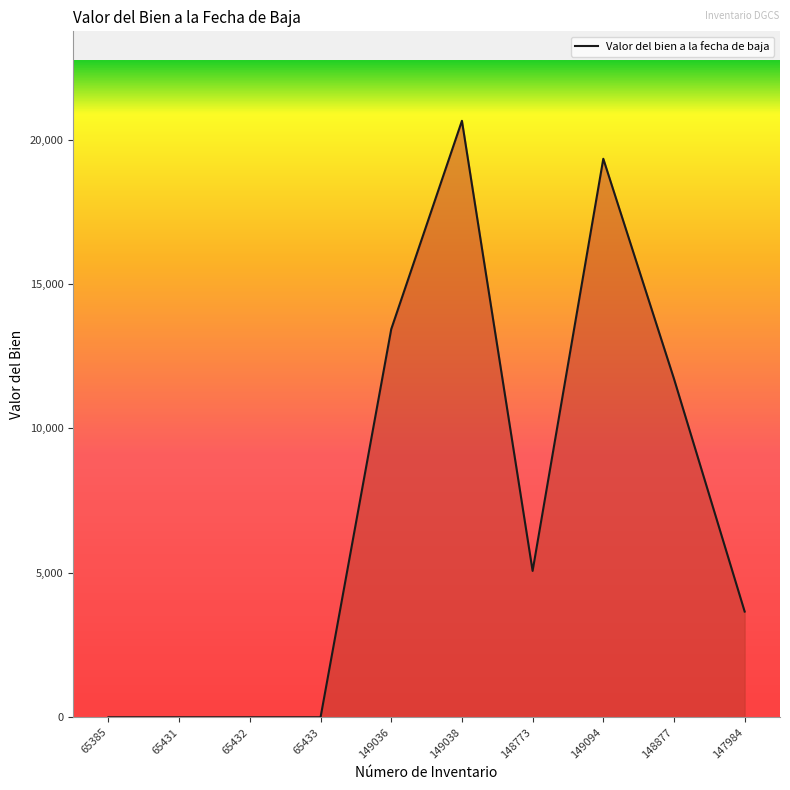

Which category has the highest value across all series?

149038